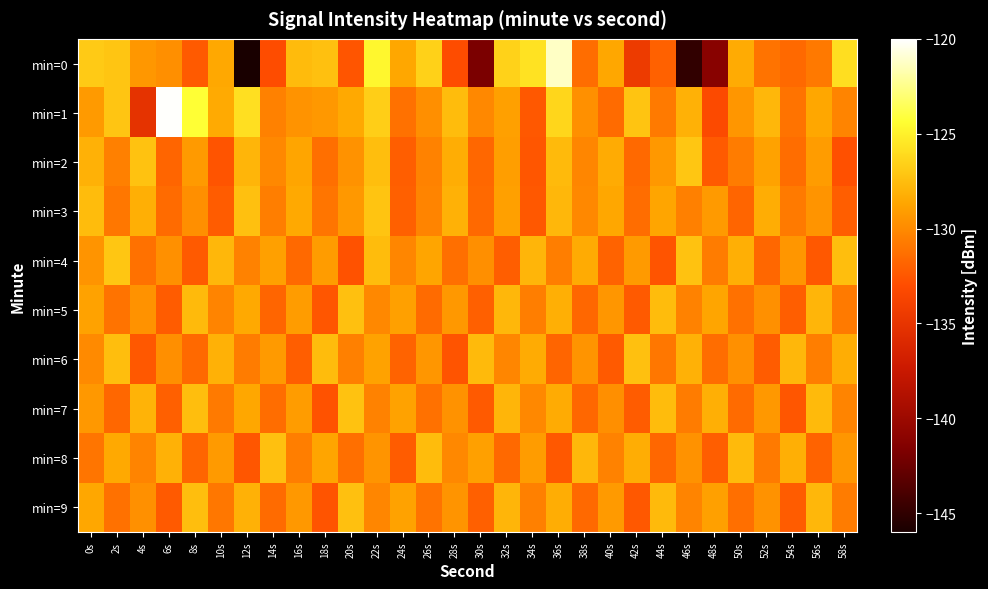

At 36s, list the series in order from largest to smallest.

min=0, min=1, min=2, min=3, min=5, min=9, min=7, min=4, min=6, min=8